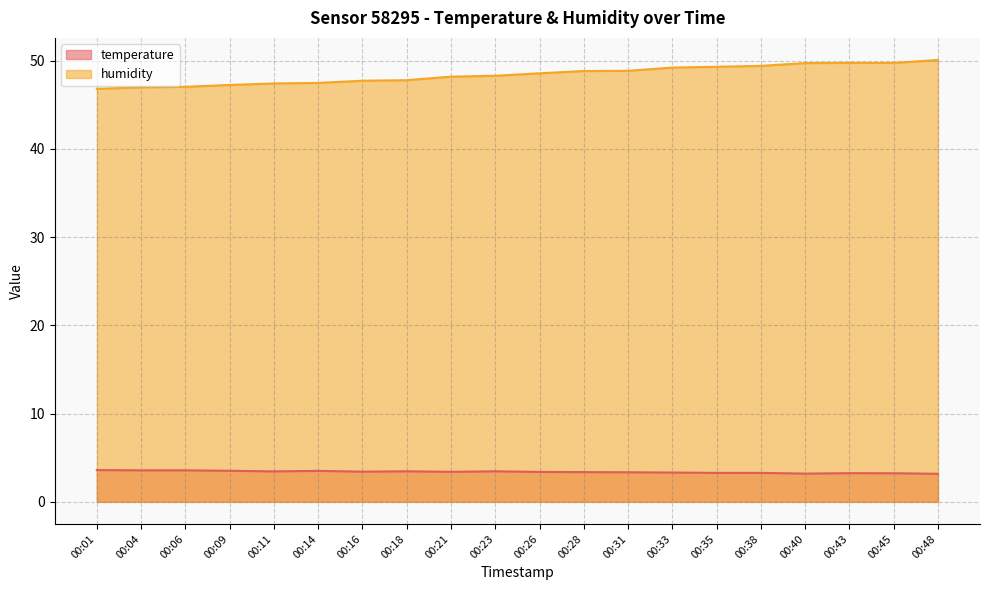

How many lines are shown in the chart?

2